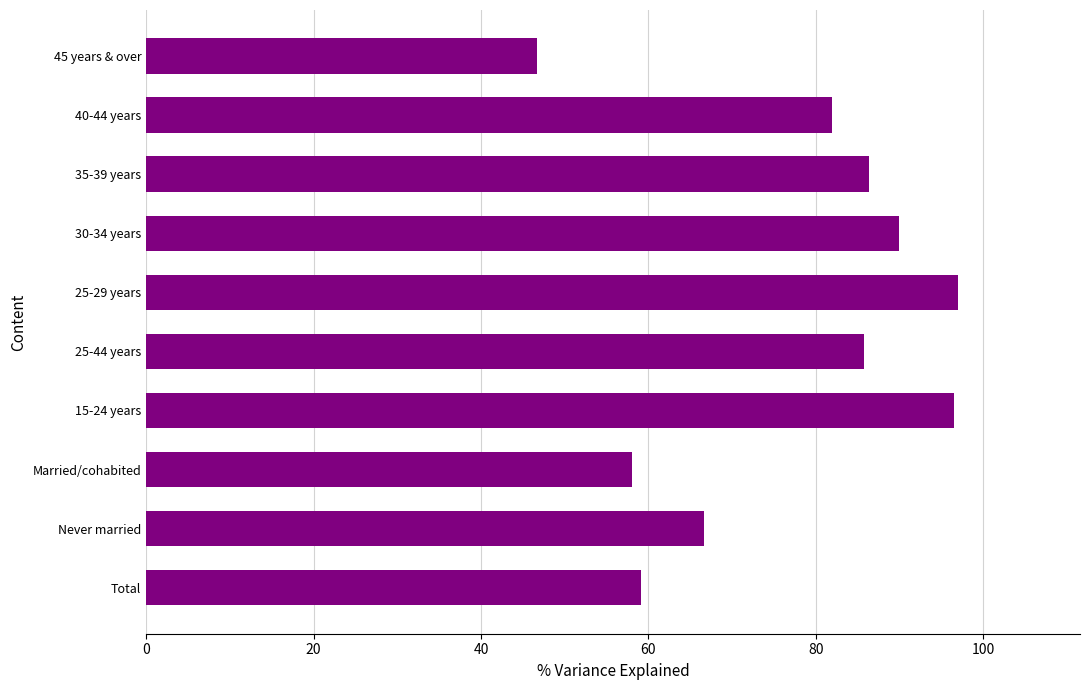

Between 25-44 years and 25-29 years, which is larger?

25-29 years